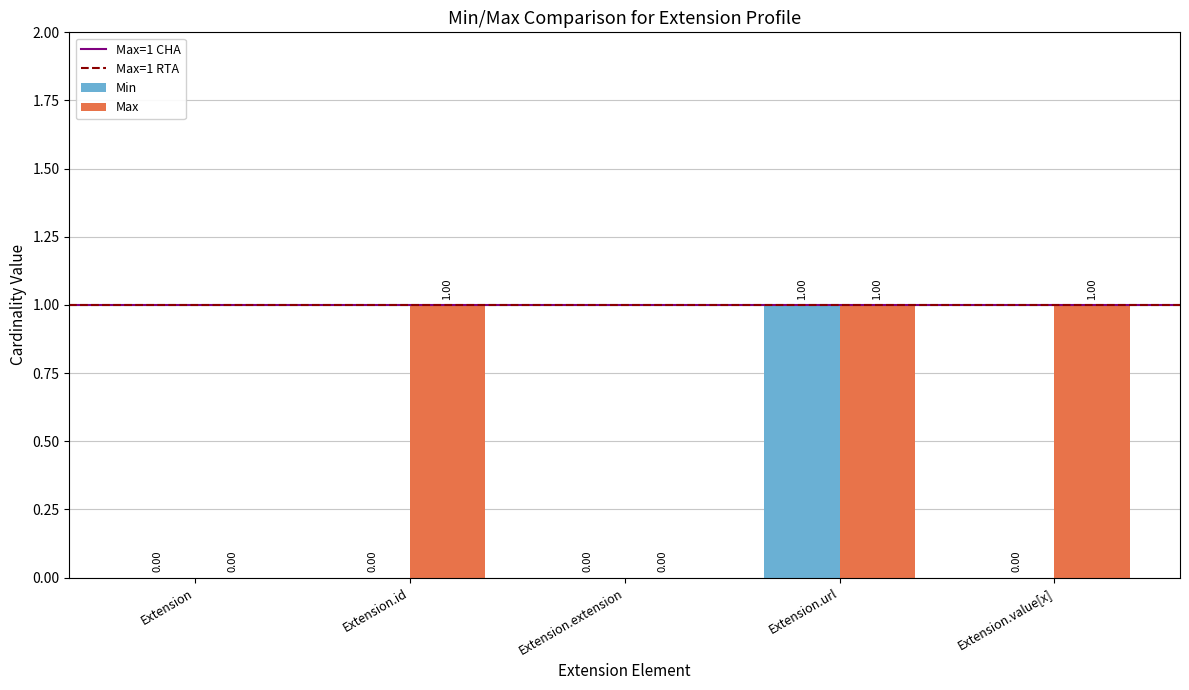

Which series changed the most between Extension.url and Extension.value[x]?

Min